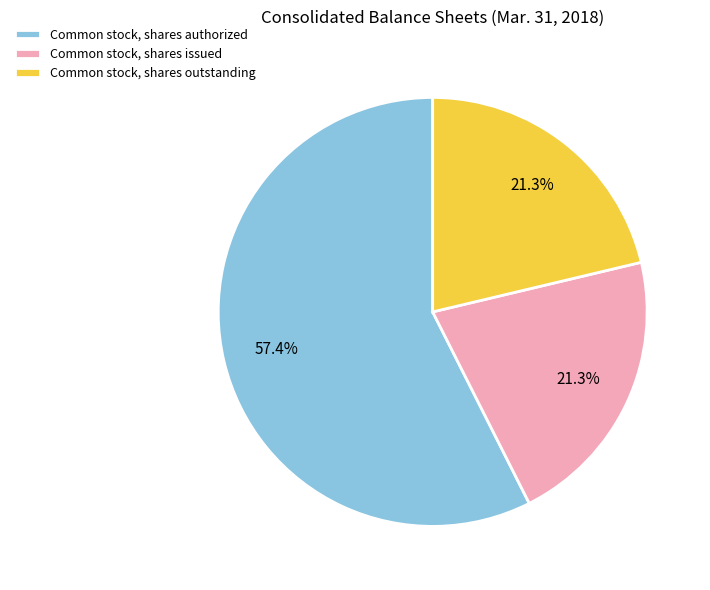

Do Common stock, shares outstanding and Common stock, shares authorized together represent more than half of the pie?

Yes